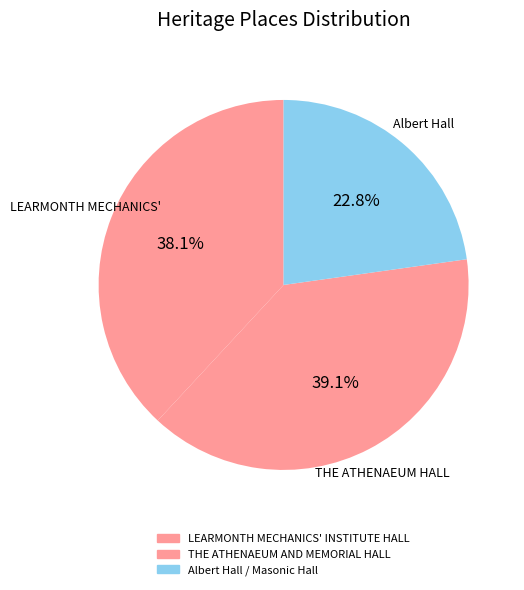

How many segments does this pie chart have?

3